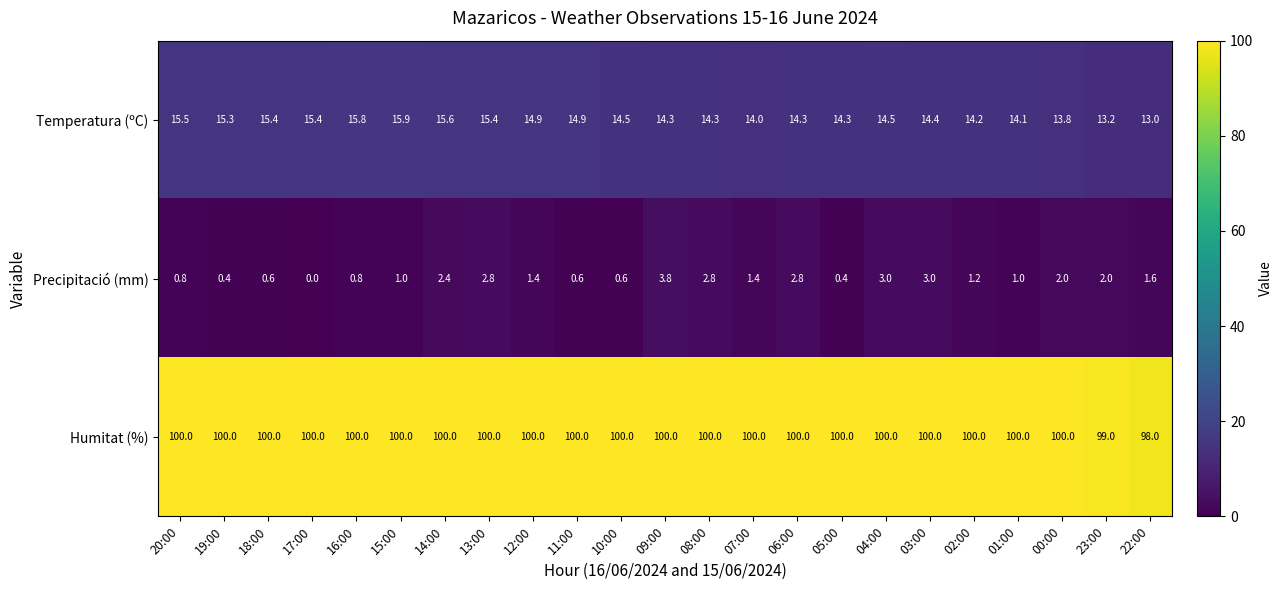

What is the total value across all series at 01:00?

115.1